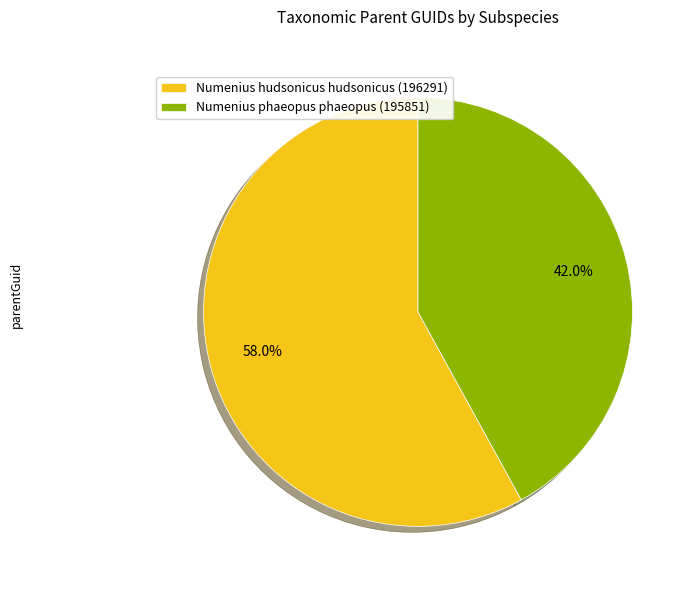

To the nearest percent, what percentage of the pie is Numenius hudsonicus hudsonicus (196291)?

58%